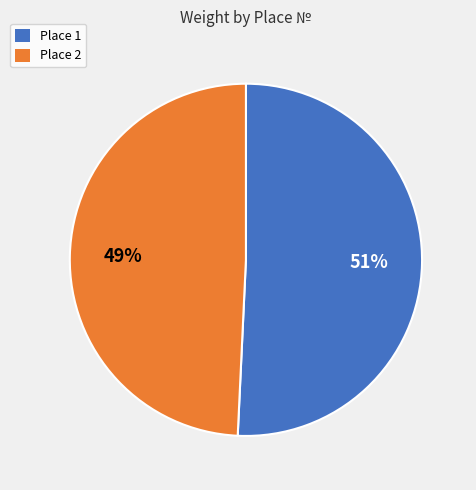

Does any single category account for the majority?

Yes